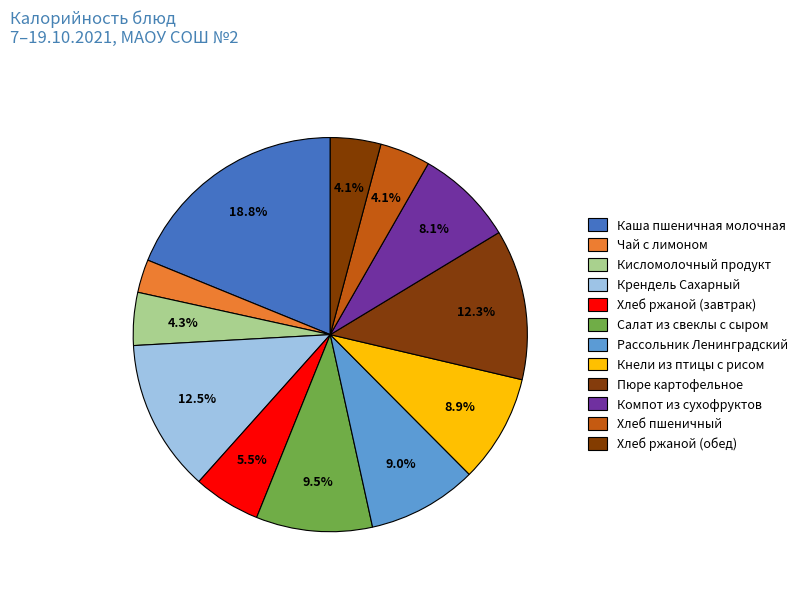

What is the ratio of the value at Кнели из птицы с рисом to the value at Хлеб ржаной (завтрак)?

1.6